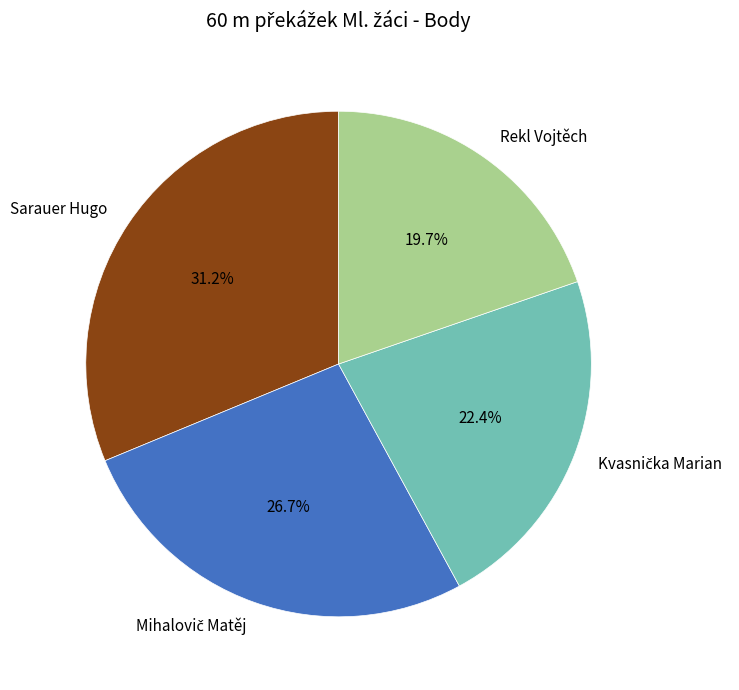

How many slices are in this pie chart?

4